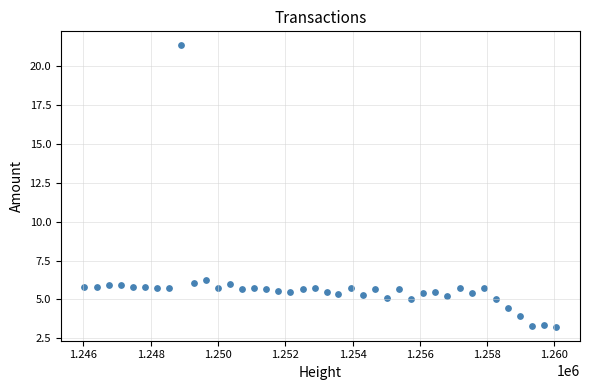

What is the range of Y values (max minus min)?

18.1